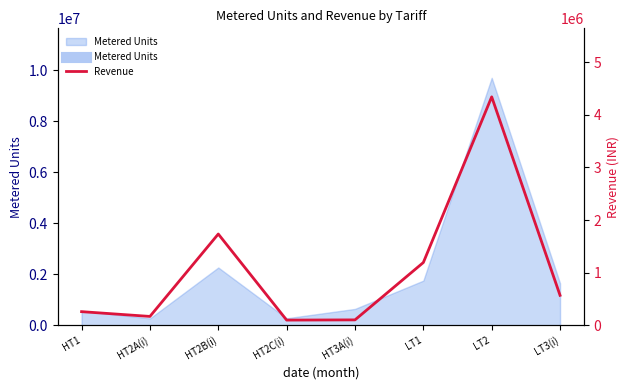

Where is the data nearest to the value 2219886?

HT2B(i)